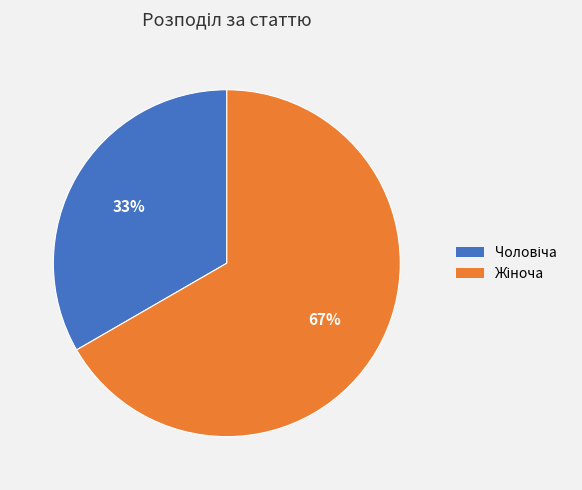

To the nearest percent, what is the average slice percentage?

50%